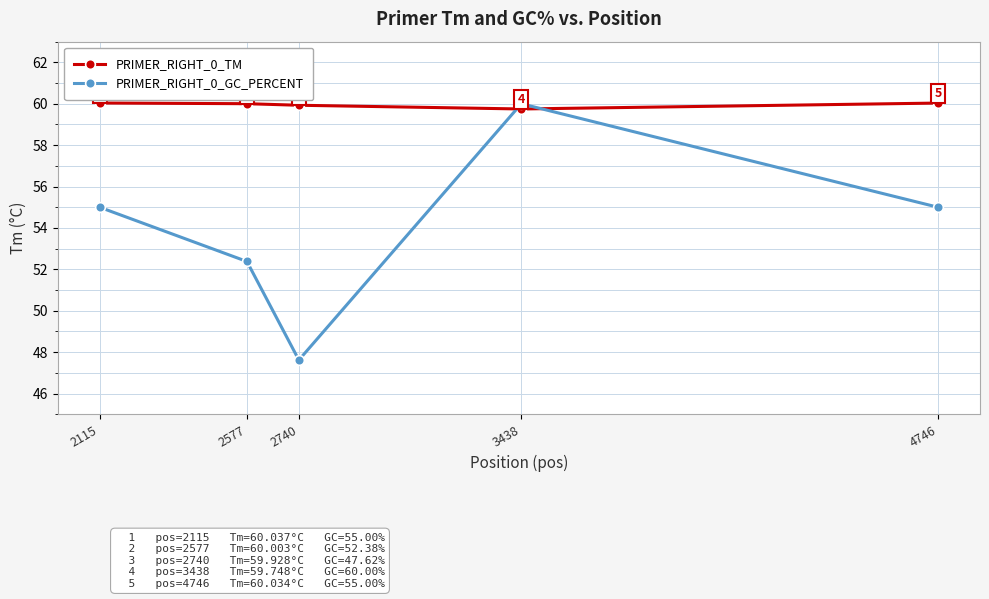

The value of PRIMER_RIGHT_0_GC_PERCENT at 3438 is 97.0. True or false?

False